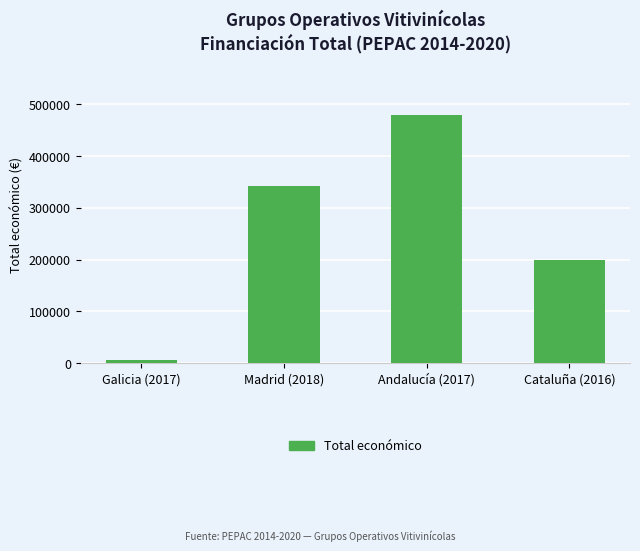

Reading left to right, extract all data points from this chart.

5000	342118	479545	199997